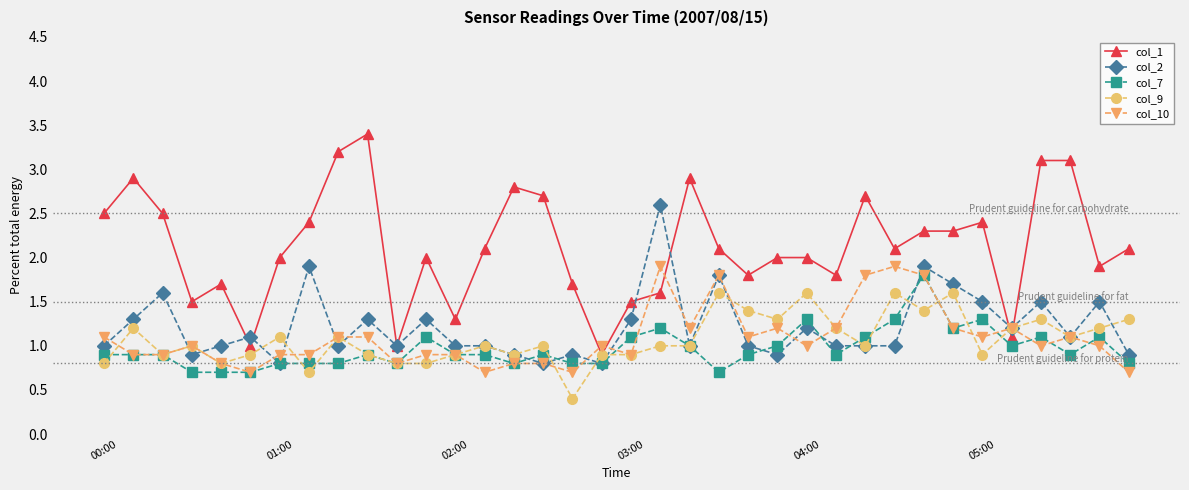

Rank the series by their maximum value, from lowest to highest.

col_9, col_7, col_10, col_2, col_1